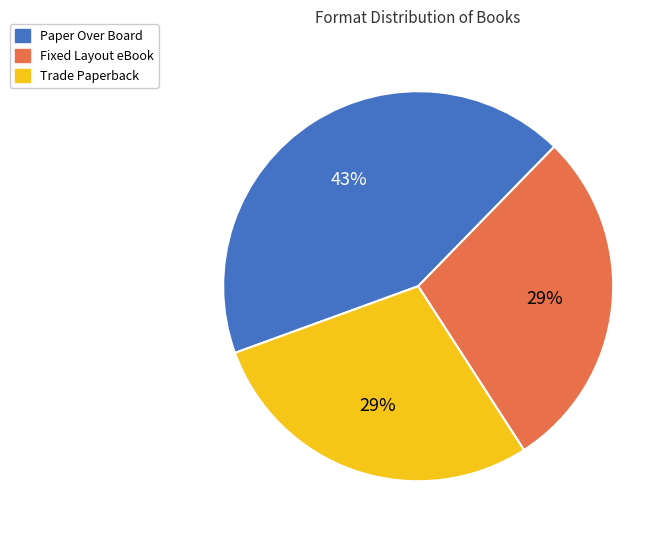

Is the sum of Trade Paperback and Fixed Layout eBook greater than half?

Yes